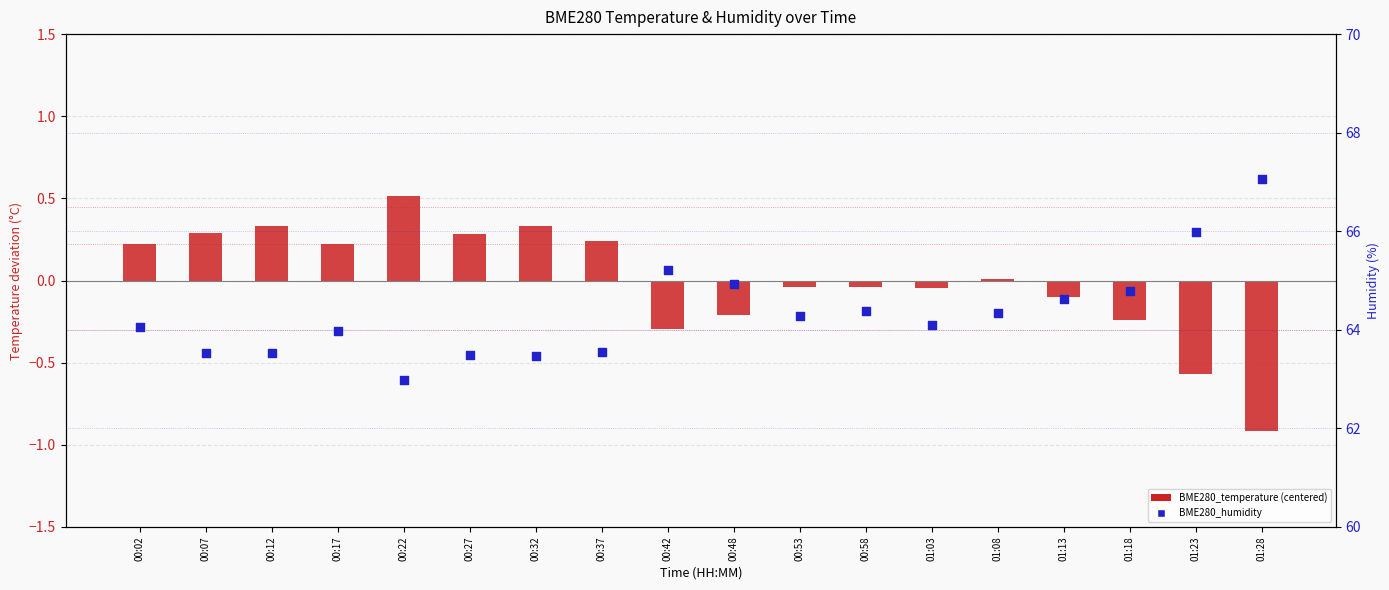

Which series has the largest total across all categories?

BME280_humidity